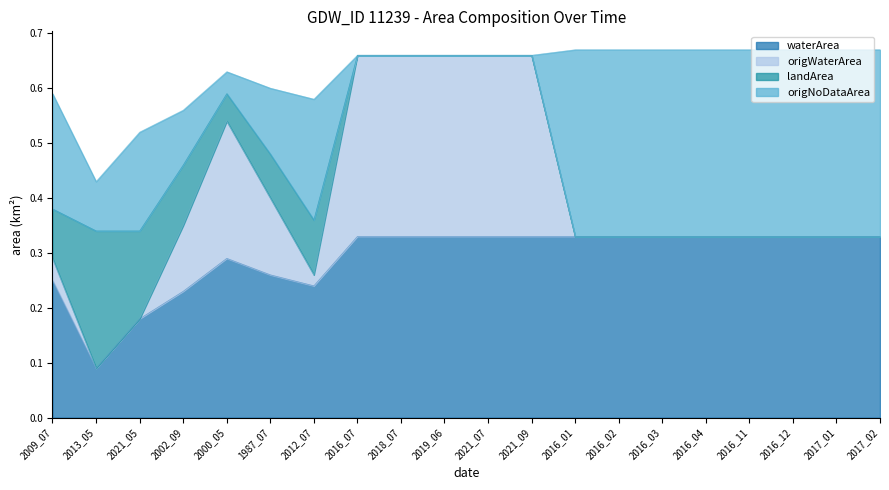

Which category has the highest value across all series?

2016_01